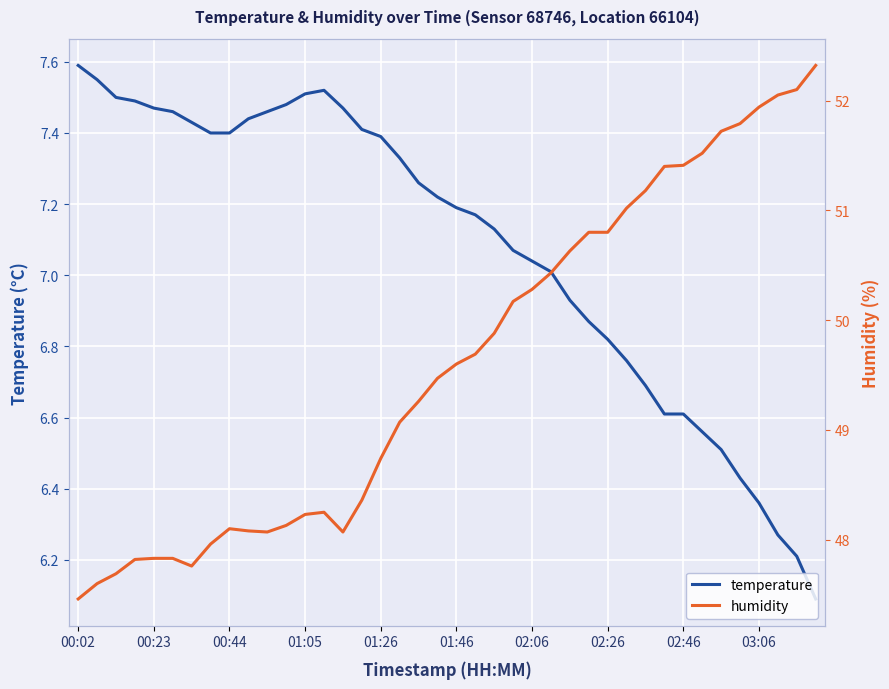

Rank the series by their average value, from lowest to highest.

temperature, humidity